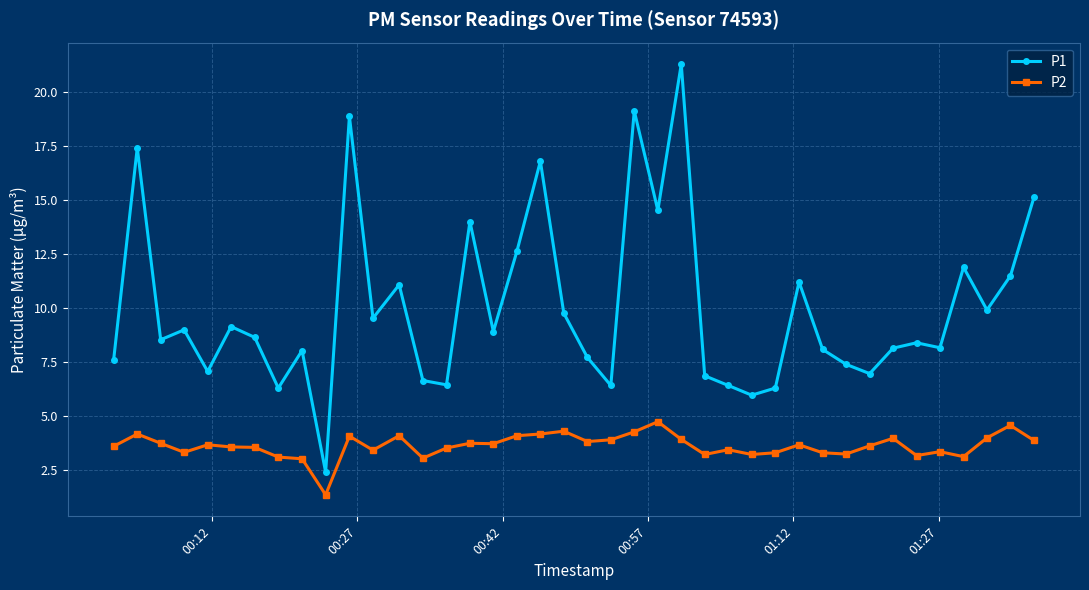

What is the value of the P1 point at the 6th from the left?

9.1